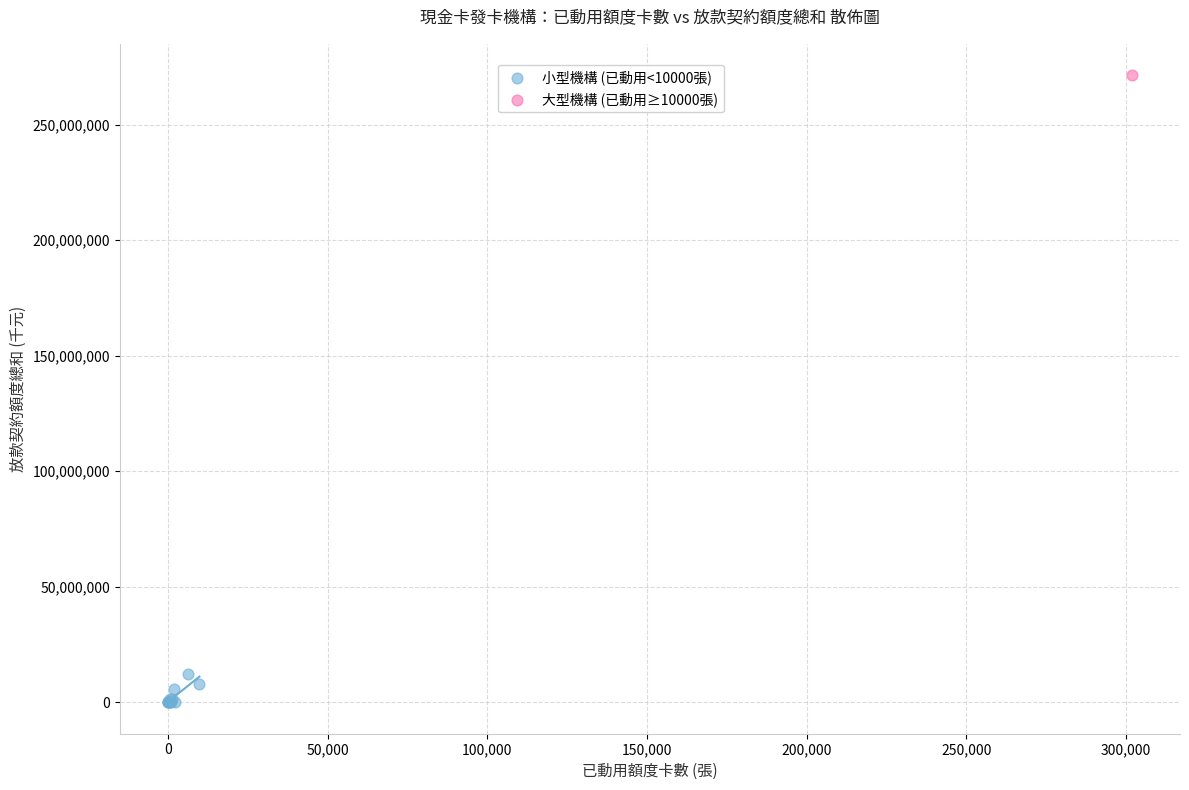

What are all the series names shown in the legend?

小型機構 (已動用<10000張), 大型機構 (已動用≥10000張)